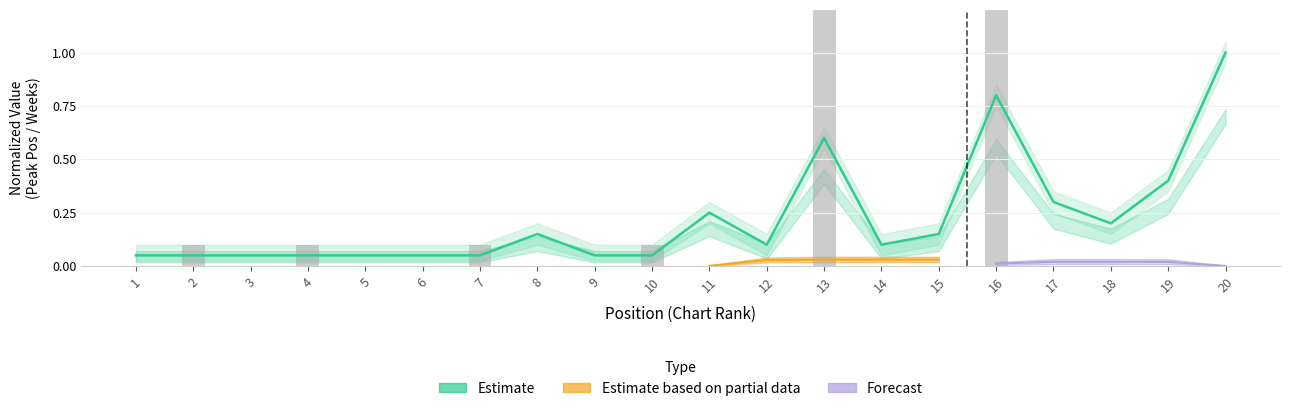

Read the value at 5.

0.1